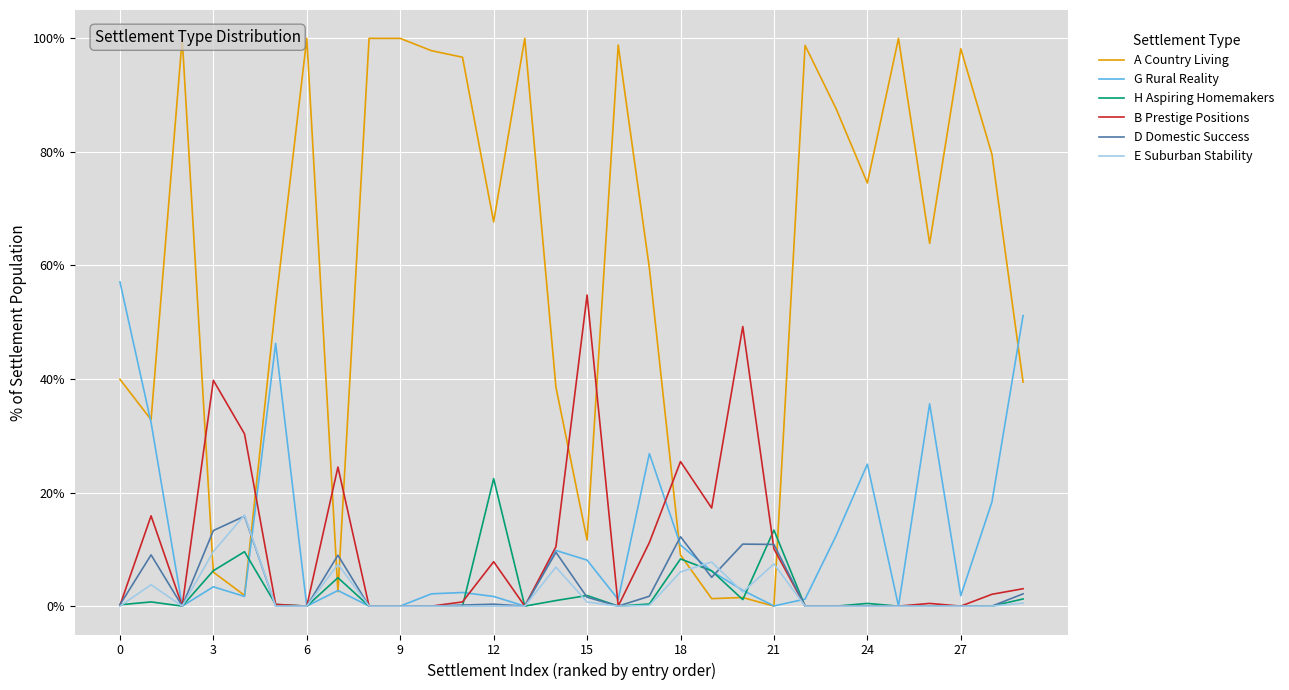

True or false: D Domestic Success has a value of 10.9 at 21.

True